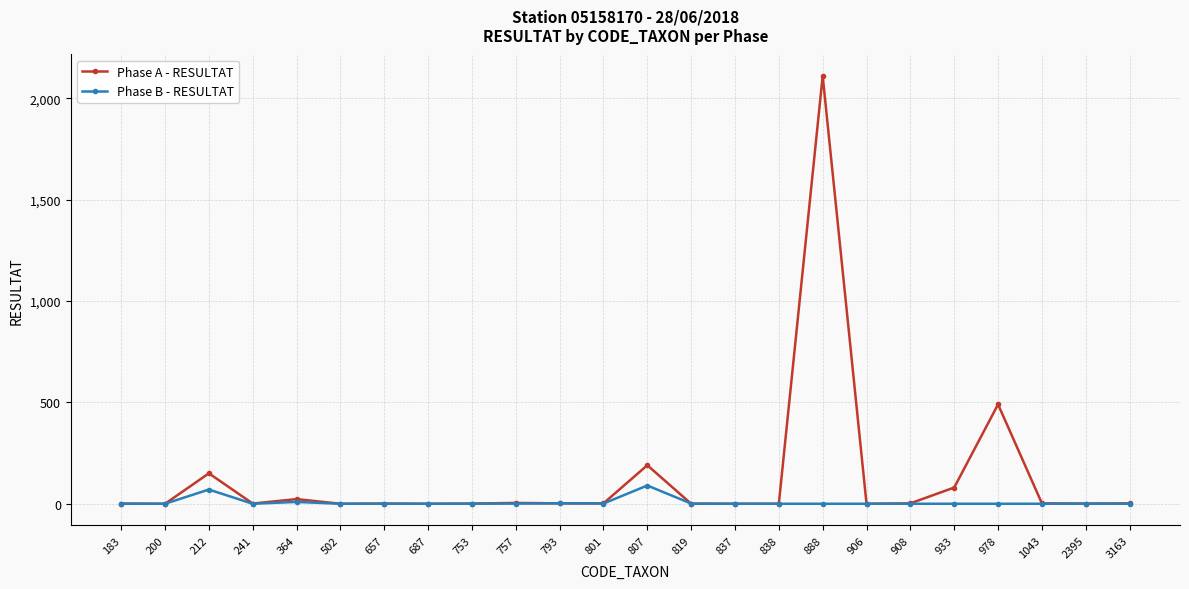

At which category does Phase B - RESULTAT reach its first local peak?

212